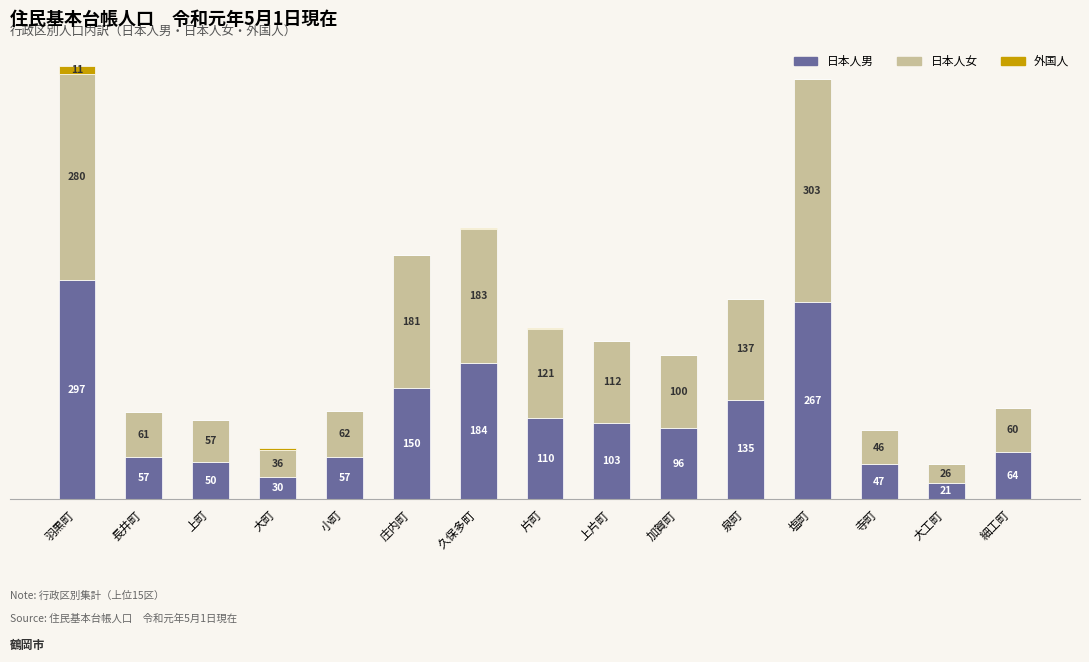

At which category is the sum across all series the highest?

羽黒町